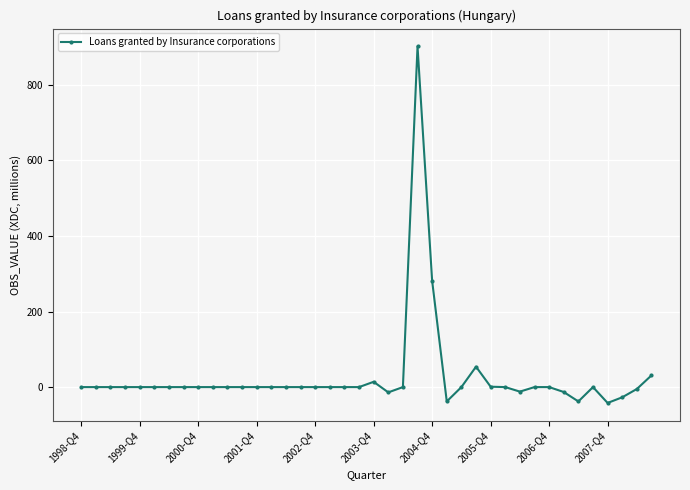

True or false: the data has more than 0 interior local peaks.

True